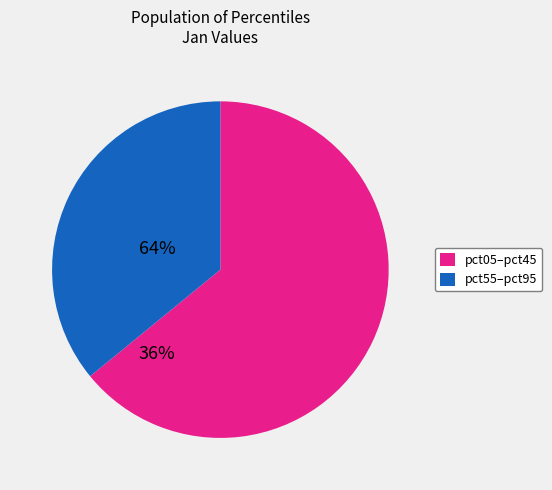

Count the number of slices in the pie.

2